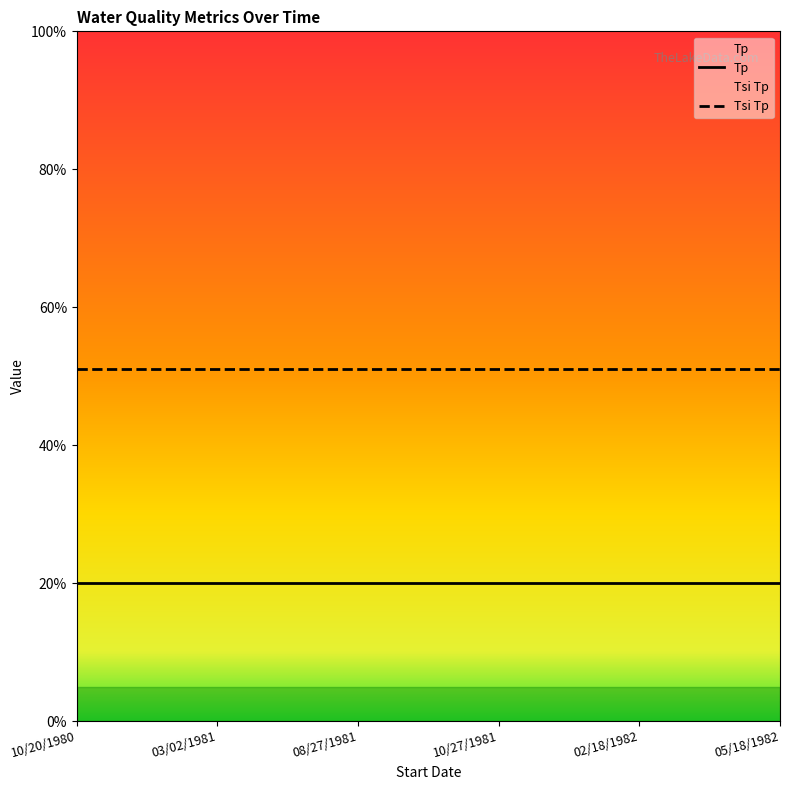

How many lines are shown in the chart?

2